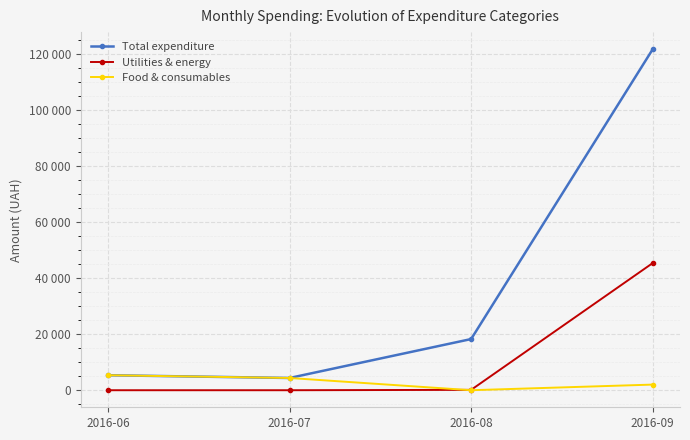

True or false: Total expenditure has more than 1 interior local peaks.

False